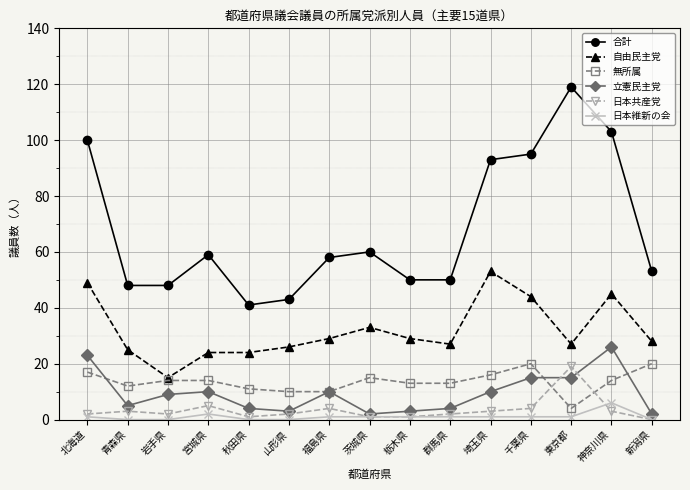

What is the label of the 6th point from the left?

山形県